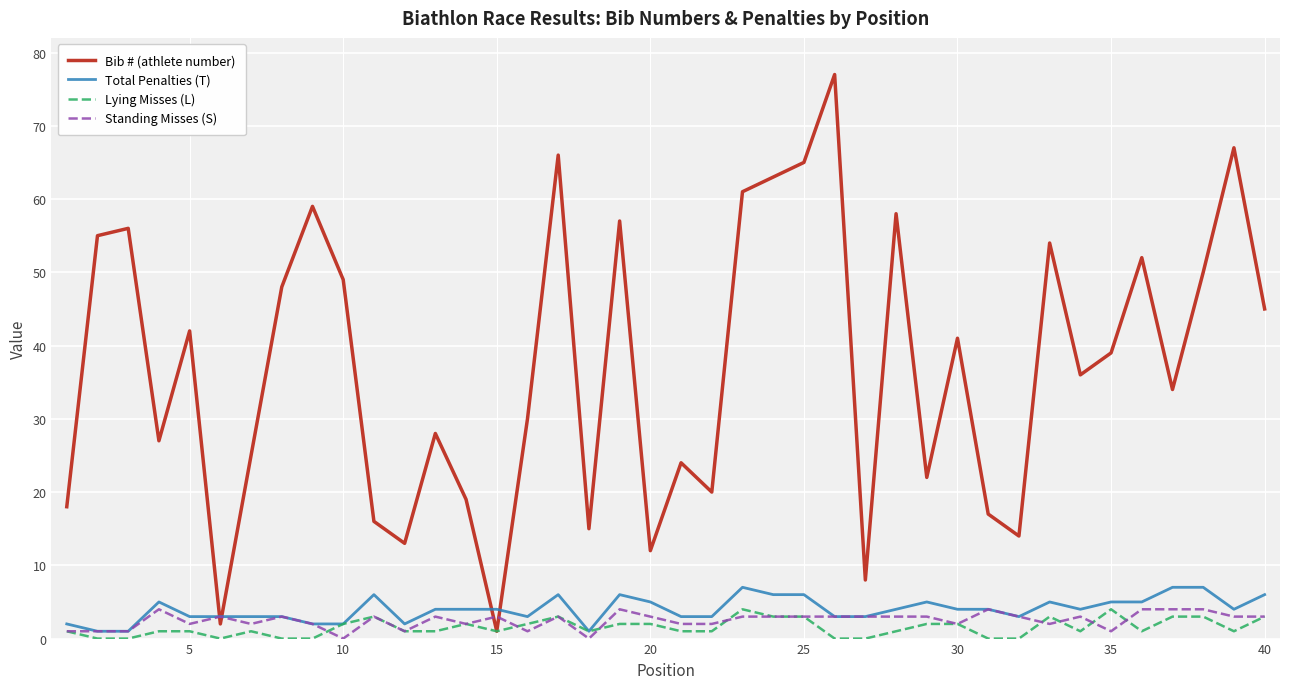

Which series has the widest spread of values?

Bib # (athlete number)